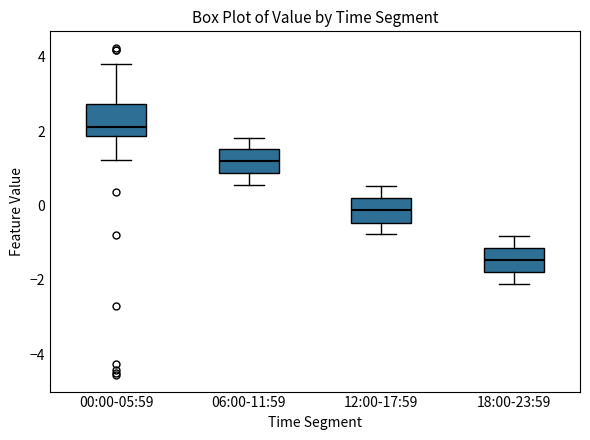

Reading left to right, read every box against the y-axis: the position of its median line, the range the box covers, and the ends of its whiskers. The values are not printed on the chart, so give them approximately, as read against the axis.

00:00-05:59: median 2.2, box 1.8 to 2.8, whiskers 1.2 to 3.8
06:00-11:59: median 1.2, box 0.8 to 1.6, whiskers 0.6 to 1.8
12:00-17:59: median -0.2, box -0.4 to 0.2, whiskers -0.8 to 0.6
18:00-23:59: median -1.4, box -1.8 to -1.2, whiskers -2.2 to -0.8